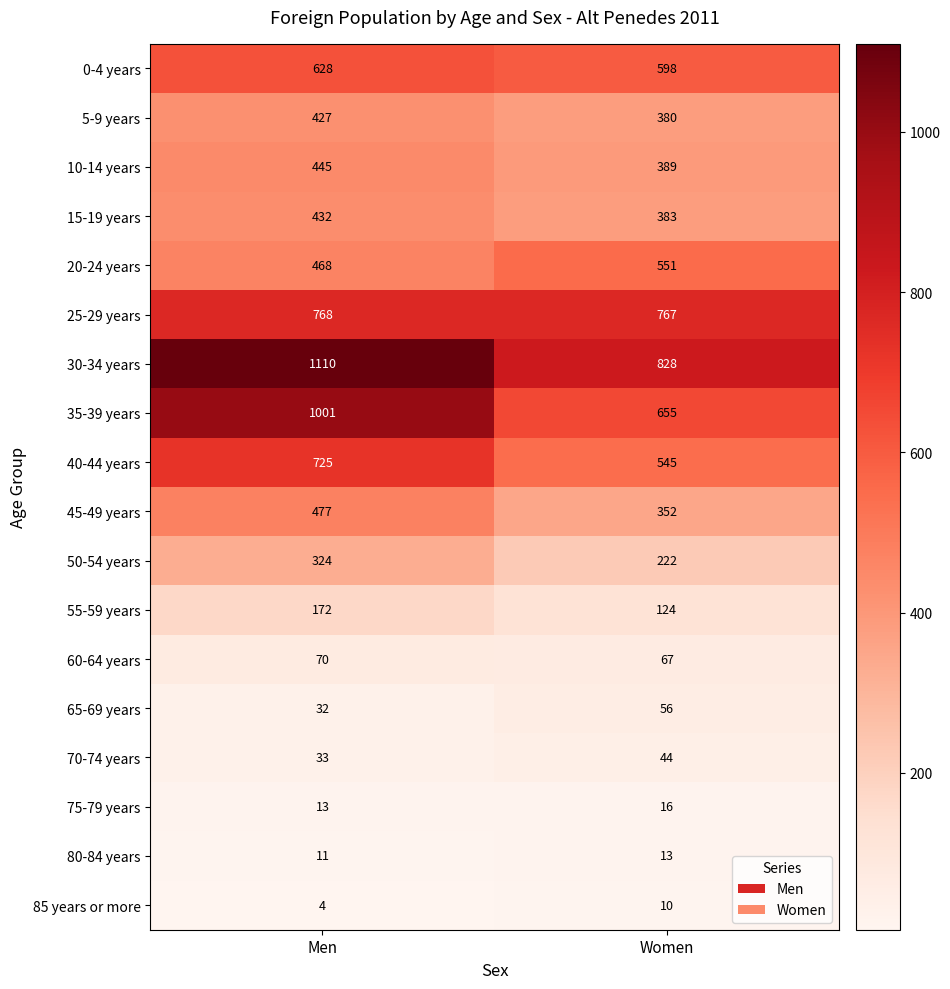

What is the difference between the 85 years or more values at Men and Women?

6